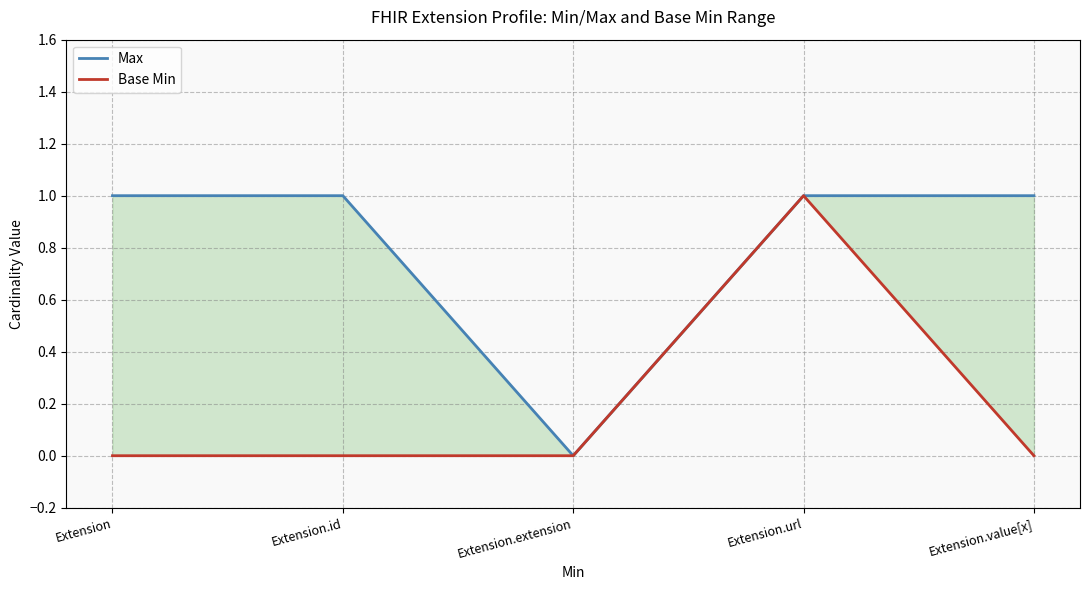

True or false: Base Min and Max intersect in this chart.

False